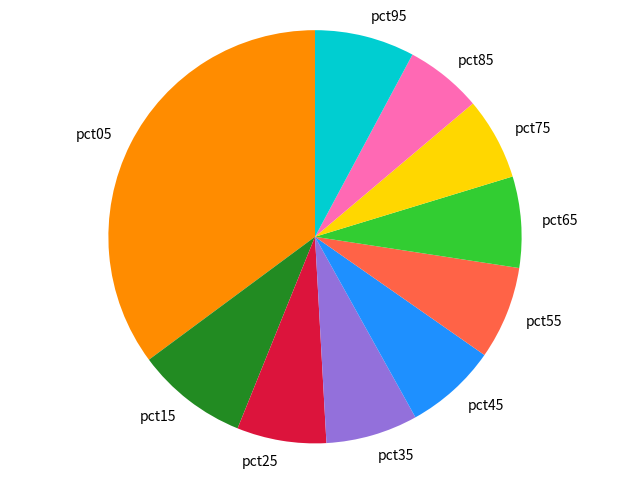

Does pct15 account for over 50% of the chart?

No